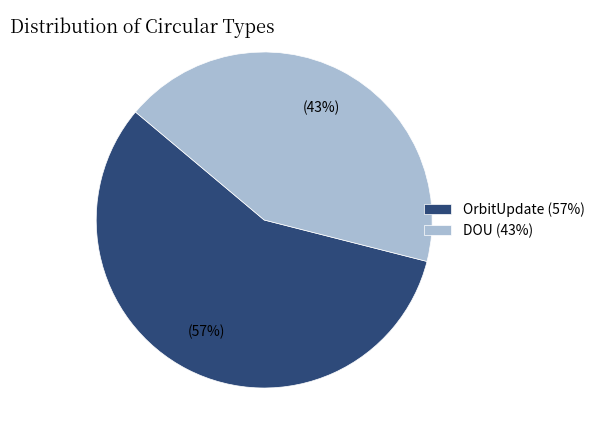

Which slice is the largest?

OrbitUpdate (57%)